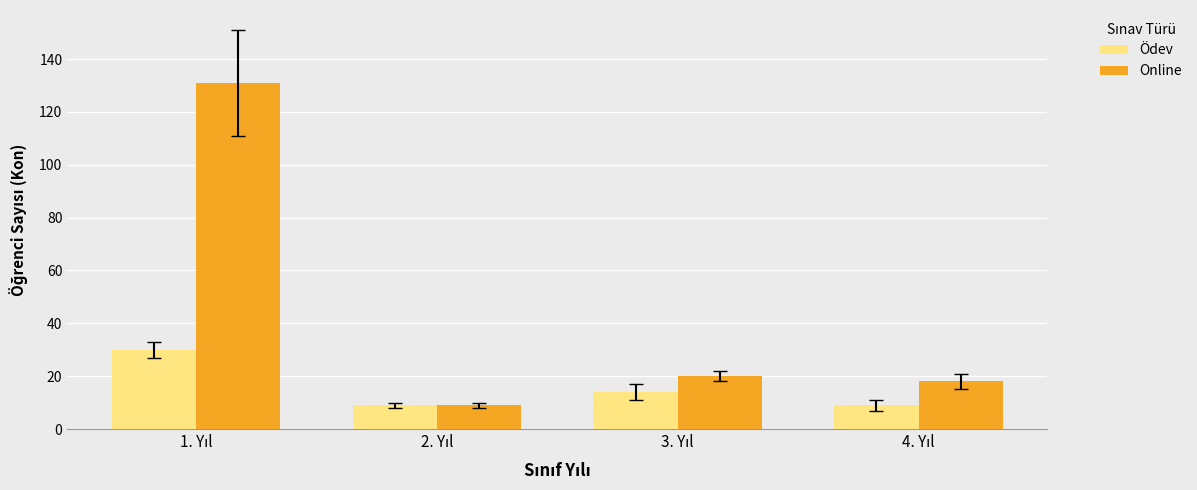

Which series has the largest total across all categories?

Online